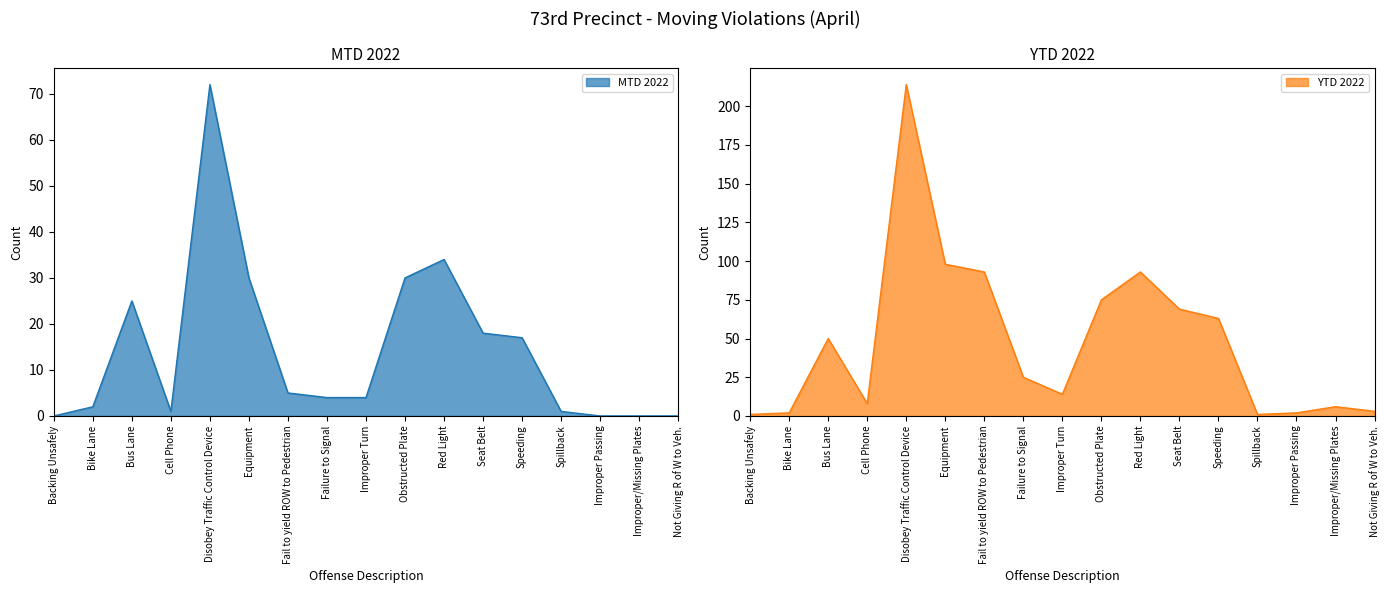

At which category does MTD 2022 reach its first local valley?

Cell Phone